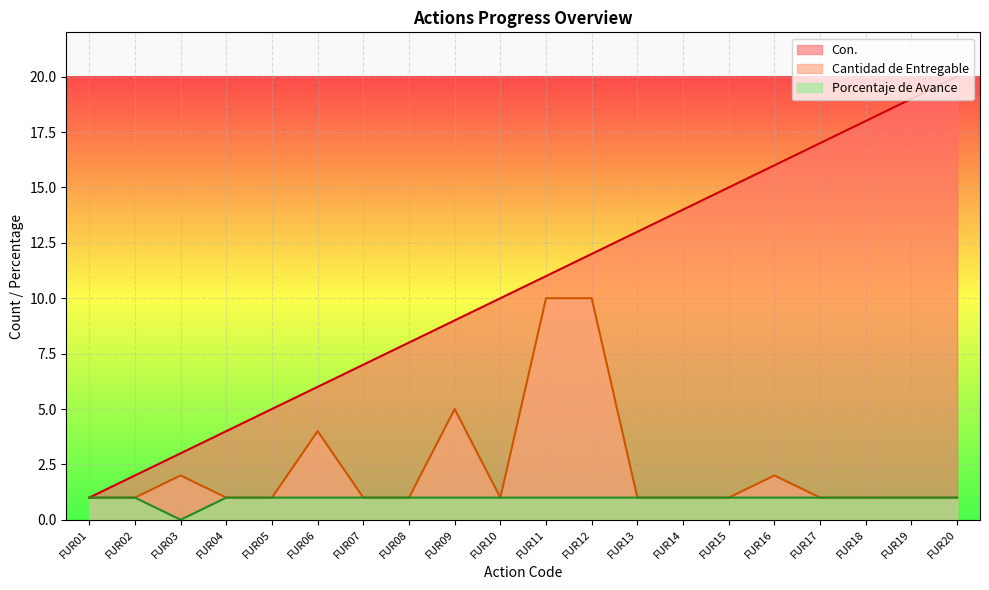

Does the chart display data point markers on the line(s)?

No